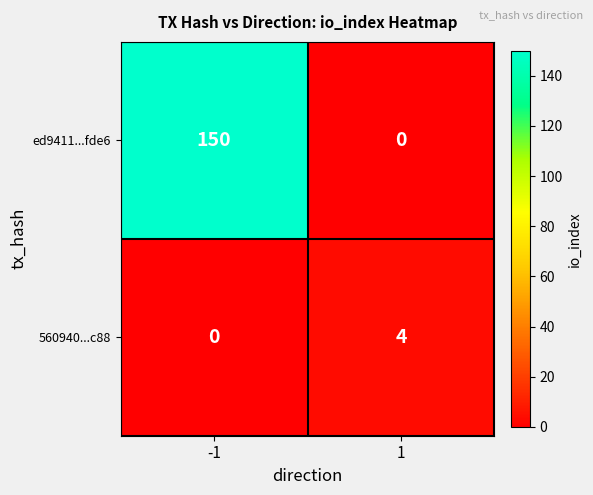

What is the sum of the ed9411...fde6 values at 1 and -1?

150